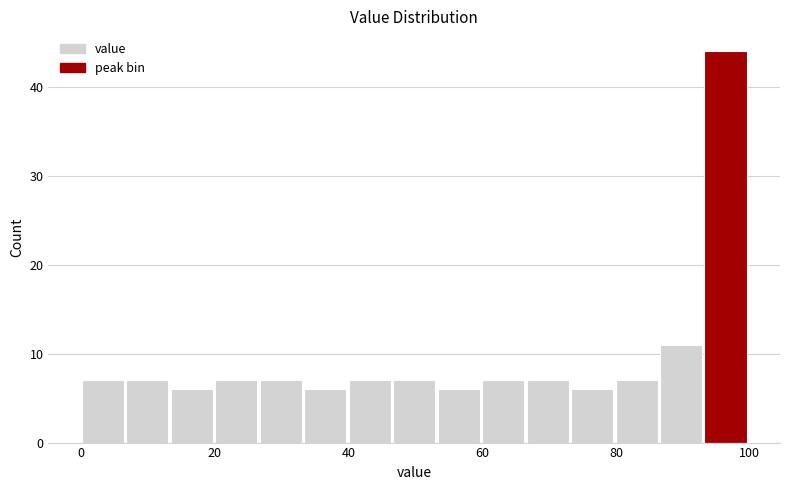

Read against the x-axis, roughly where is the centre of the tallest bar?

96